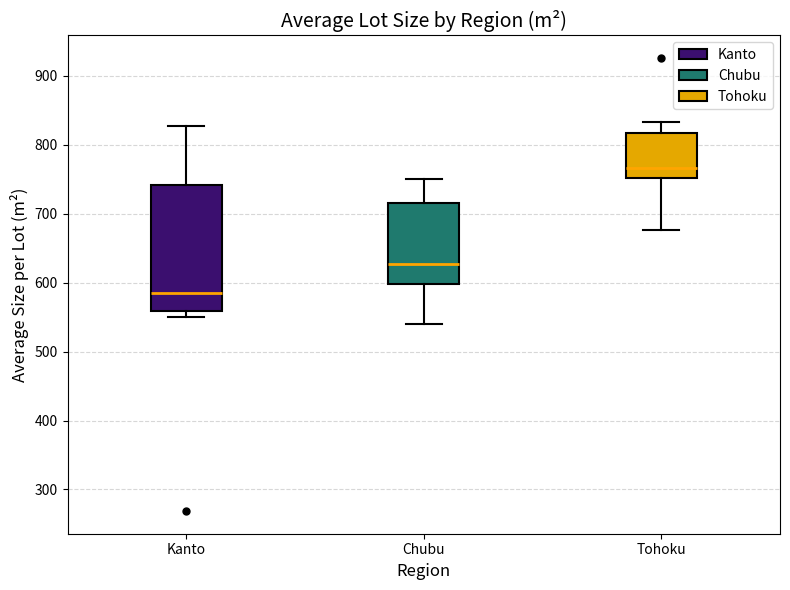

Where is the upper edge of the box for Tohoku on the y-axis? The values are not printed on the chart, so give them approximately, as read against the axis.

820